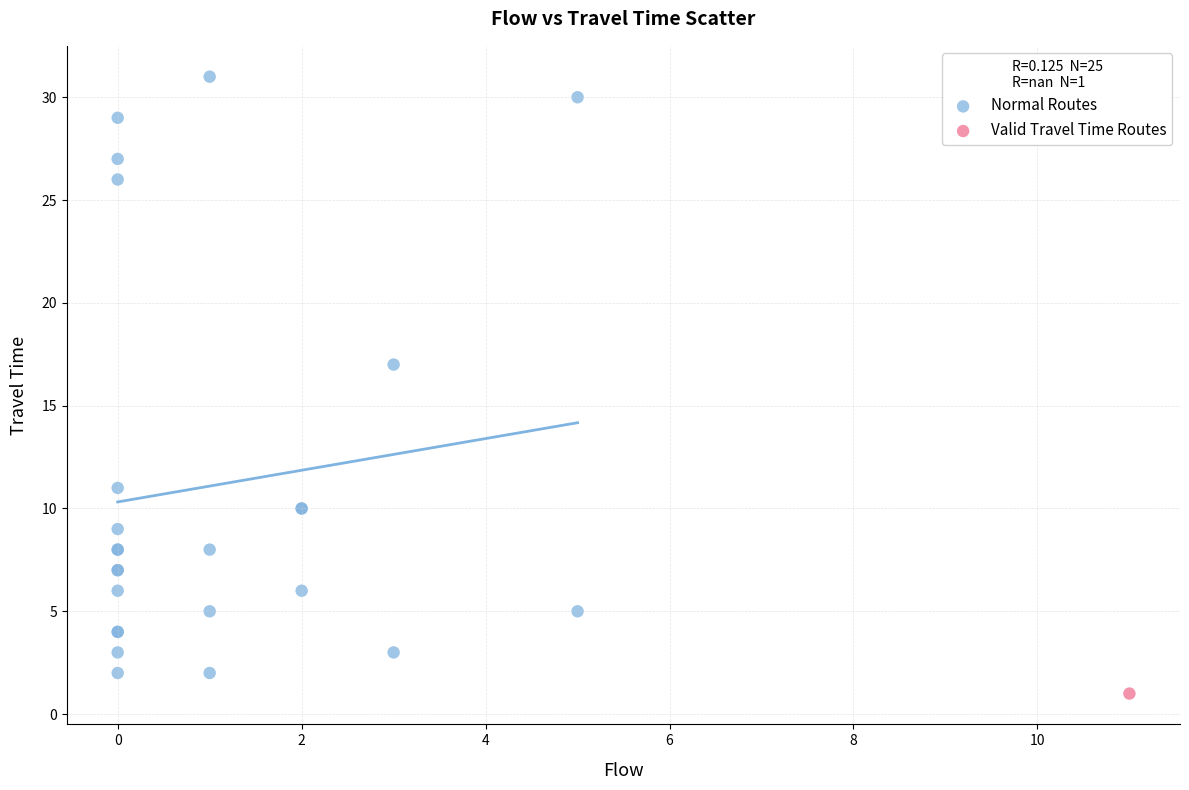

What are all the series names shown in the legend?

Normal Routes, Valid Travel Time Routes